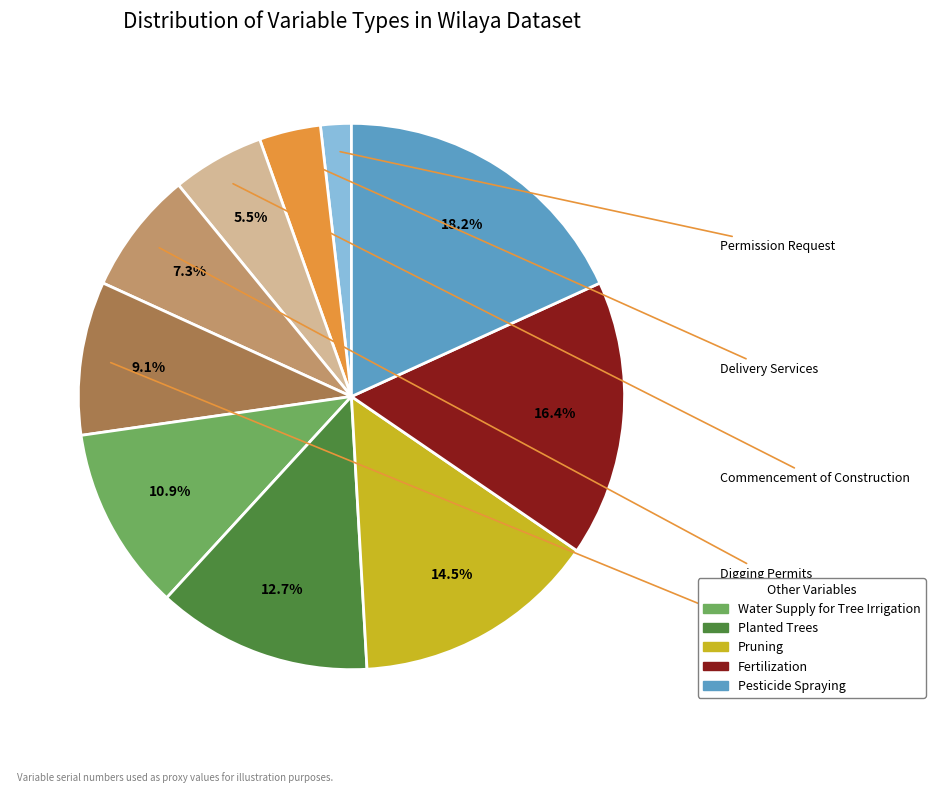

Count the number of slices in the pie.

10